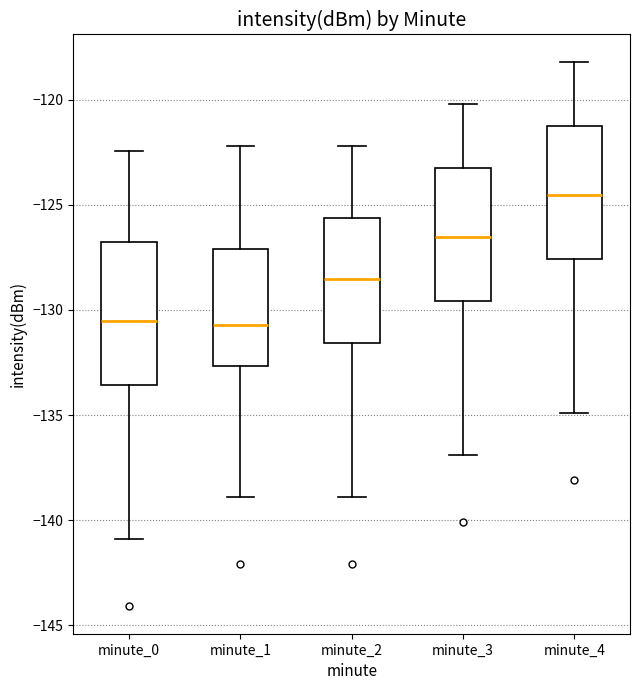

Reading left to right, read every box against the y-axis: the position of its median line, the range the box covers, and the ends of its whiskers. The values are not printed on the chart, so give them approximately, as read against the axis.

minute_0: median -130.5, box -133.5 to -127.0, whiskers -141.0 to -122.5
minute_1: median -130.5, box -132.5 to -127.0, whiskers -139.0 to -122.0
minute_2: median -128.5, box -131.5 to -125.5, whiskers -139.0 to -122.0
minute_3: median -126.5, box -129.5 to -123.0, whiskers -137.0 to -120.0
minute_4: median -124.5, box -127.5 to -121.0, whiskers -135.0 to -118.0